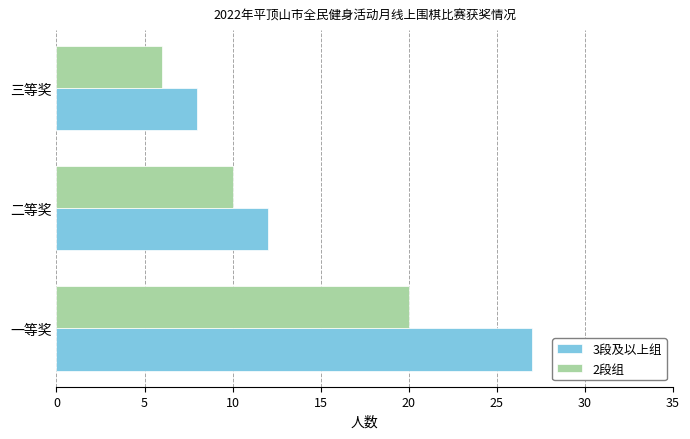

Read the 2段组 value at 一等奖, to the nearest 5.

20